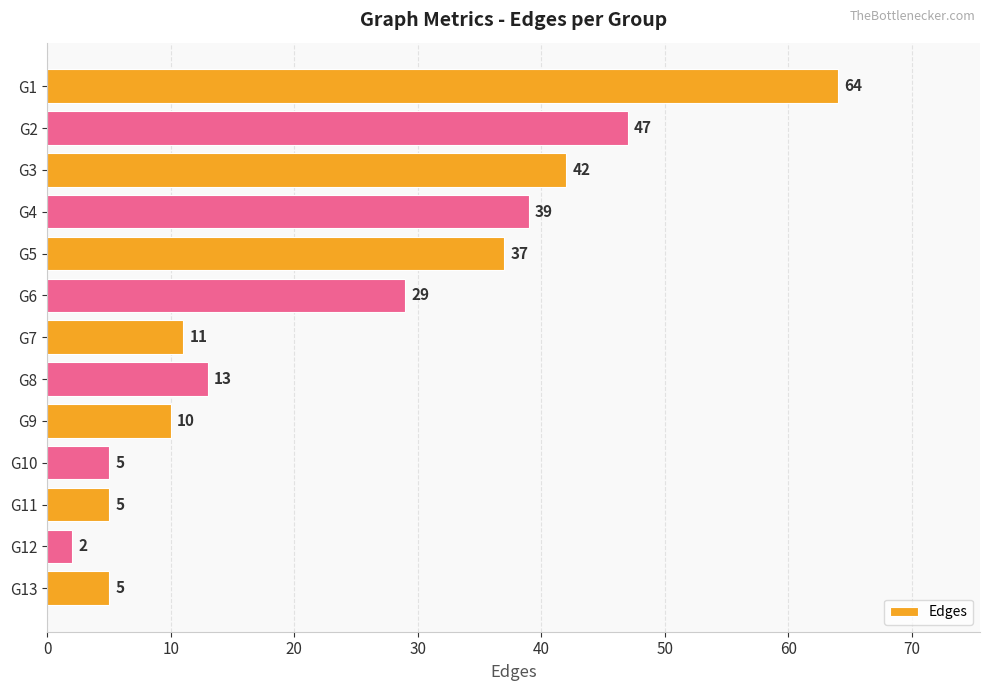

Between G4 and G8, which is larger?

G4